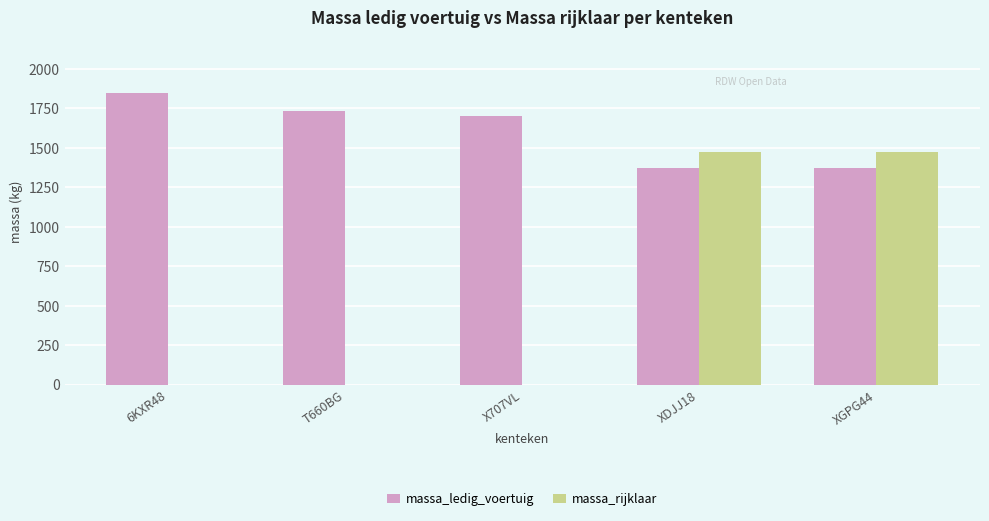

What is the maximum value shown in the chart?

1845